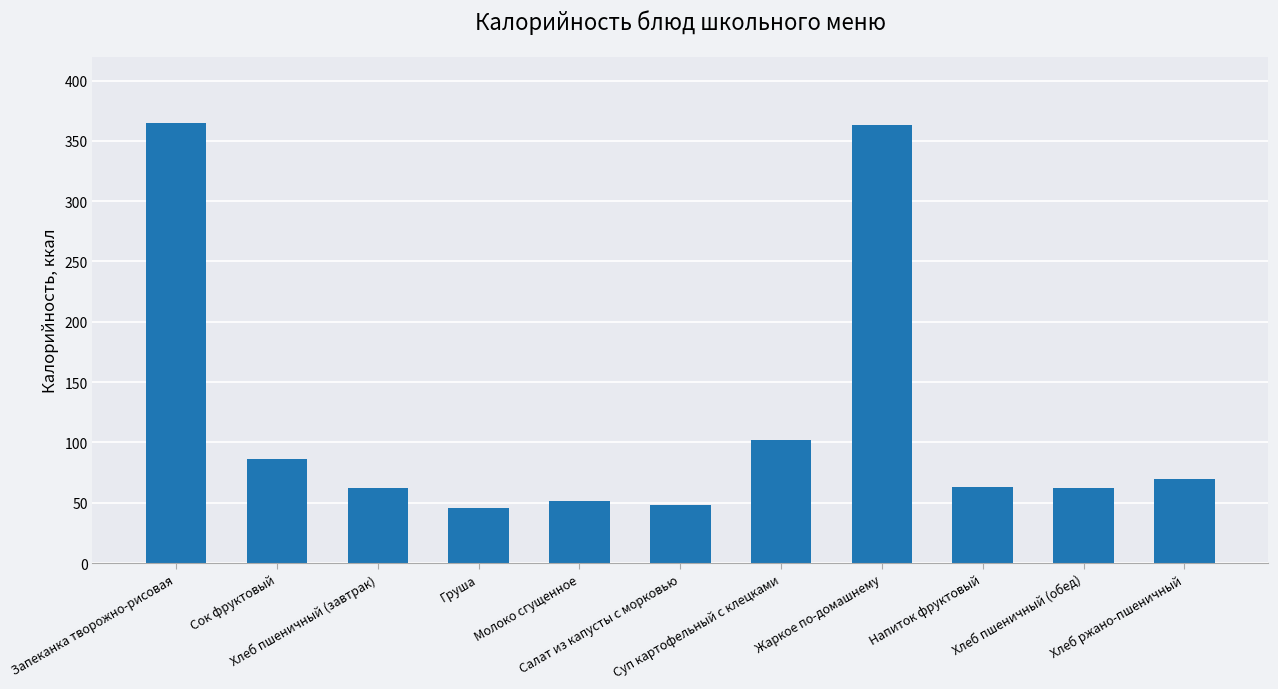

What is the value of the 11th bar from the left?

69.6